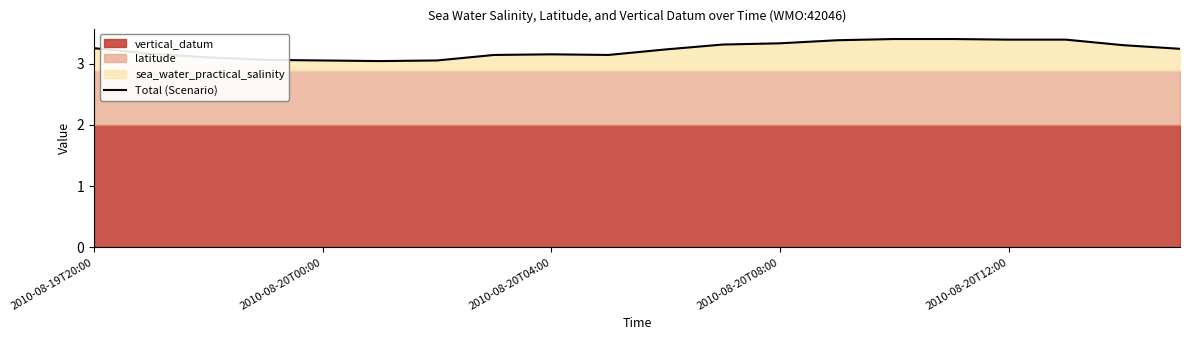

Does the chart display data point markers on the line(s)?

No